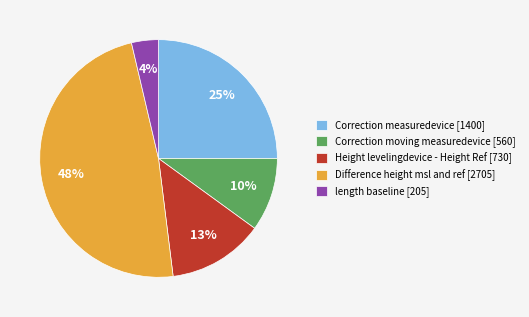

Which category has the biggest portion of the pie?

Difference height msl and ref